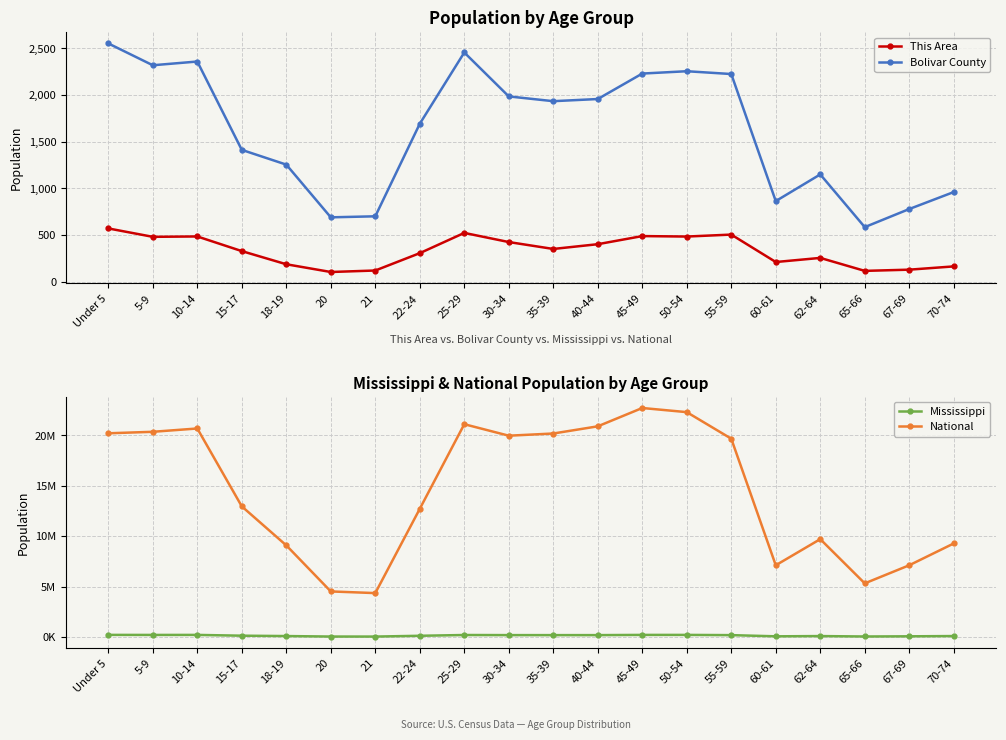

Is the value of National at 45-49 greater than the value of Mississippi at 22-24?

Yes